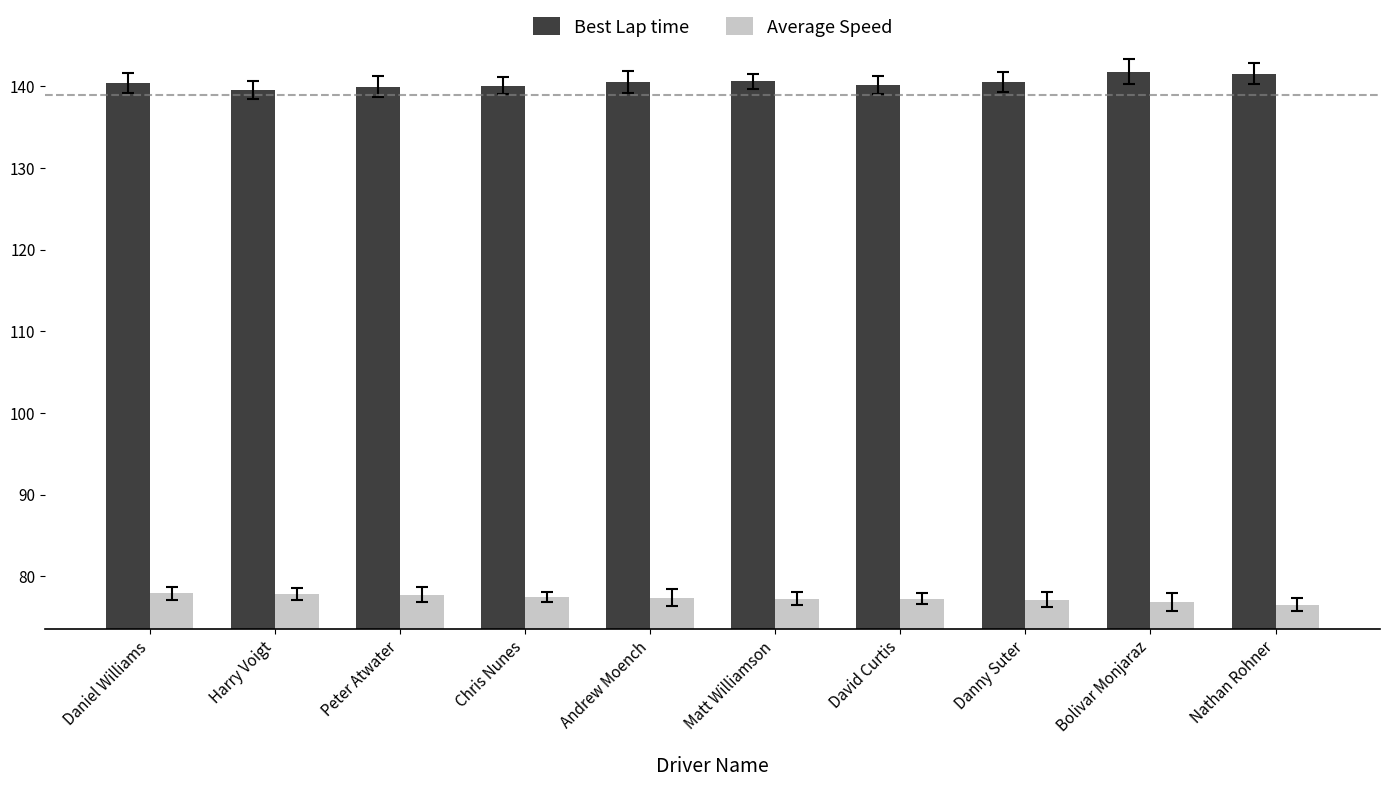

What is the maximum value shown in the chart?

141.8